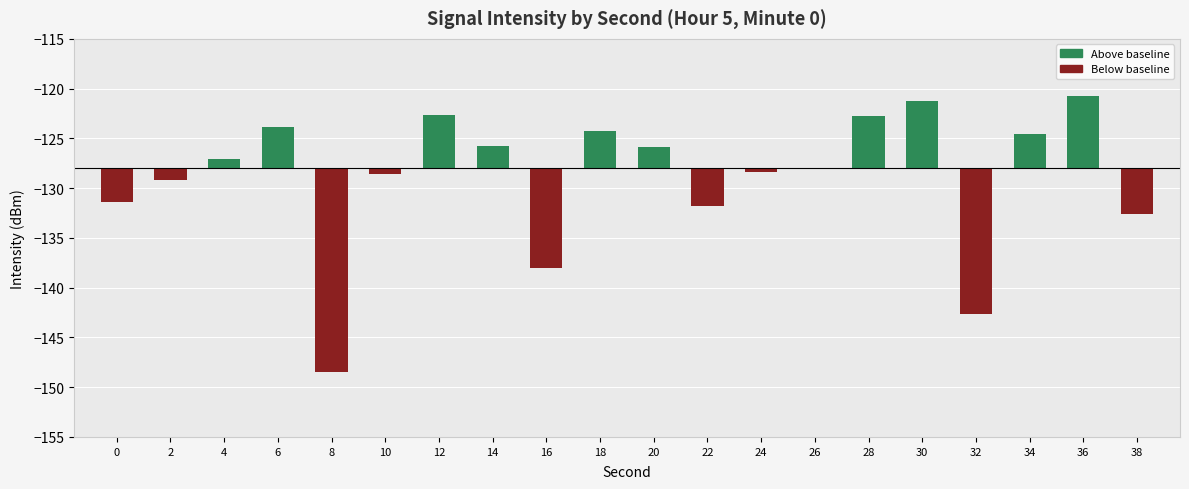

Reading left to right, what are all the values shown in this chart?

-3.4	-1.2	1.0	4.2	-20.5	-0.6	5.4	2.3	-10.0	3.8	2.2	-3.8	-0.3	-0.1	5.2	6.8	-14.6	3.4	7.3	-4.6